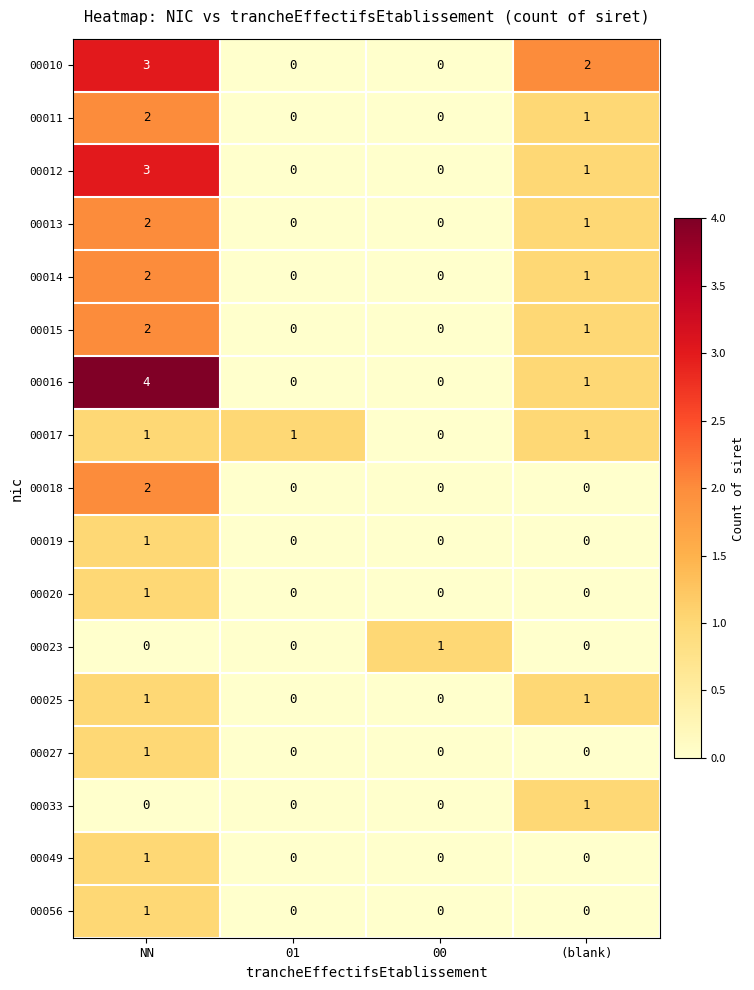

Count the 00013 values in the range 0 to 2.

4